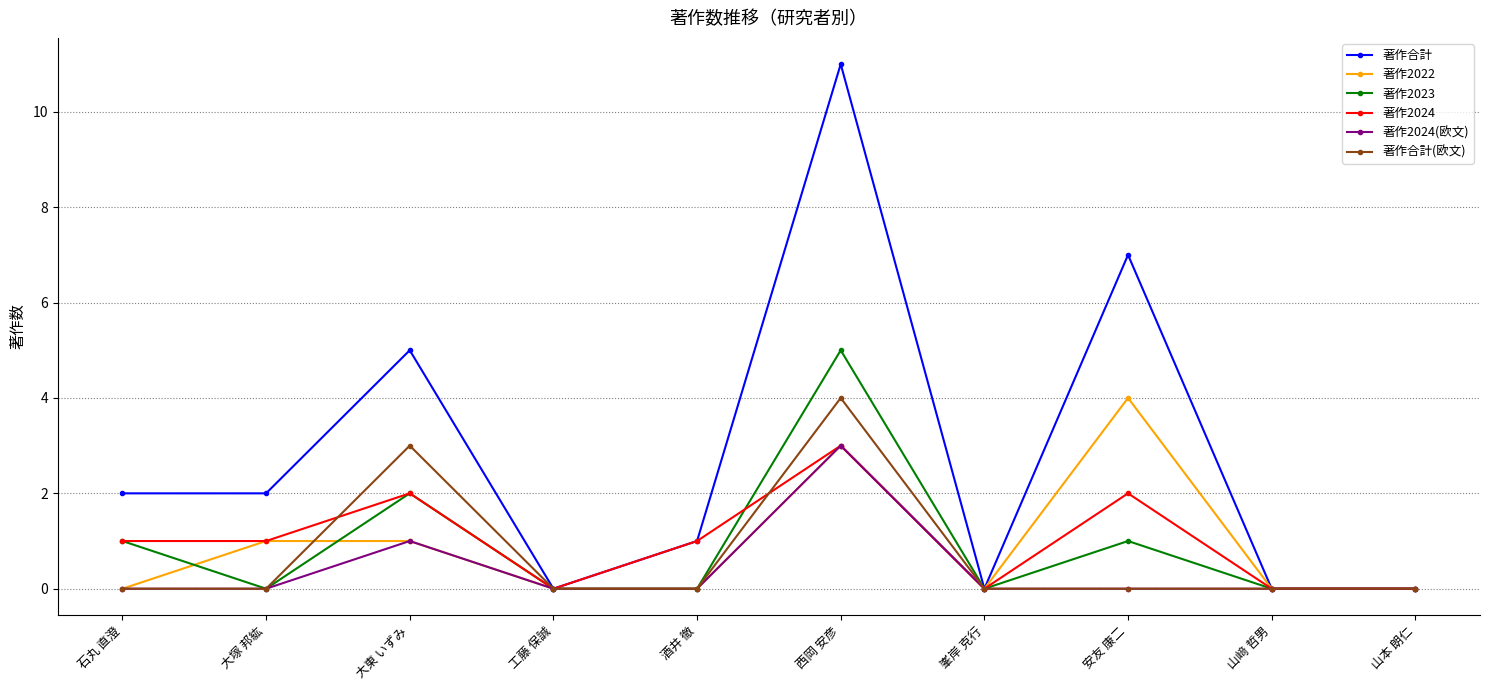

Is the value of 著作2022 at 山﨑 哲男 greater than the value of 著作2024 at 酒井 徹?

No